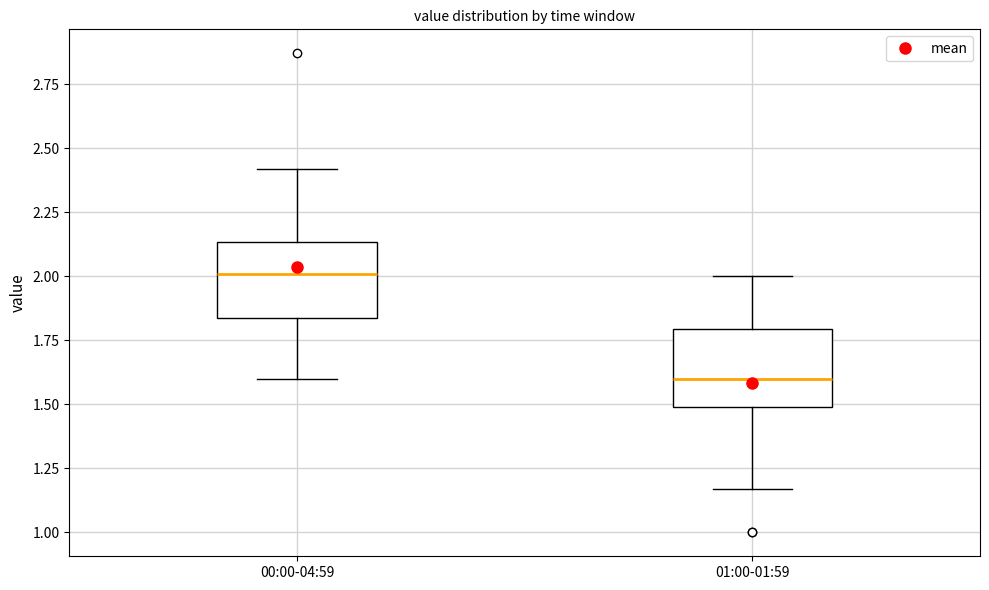

Which box's median line is the highest?

00:00-04:59